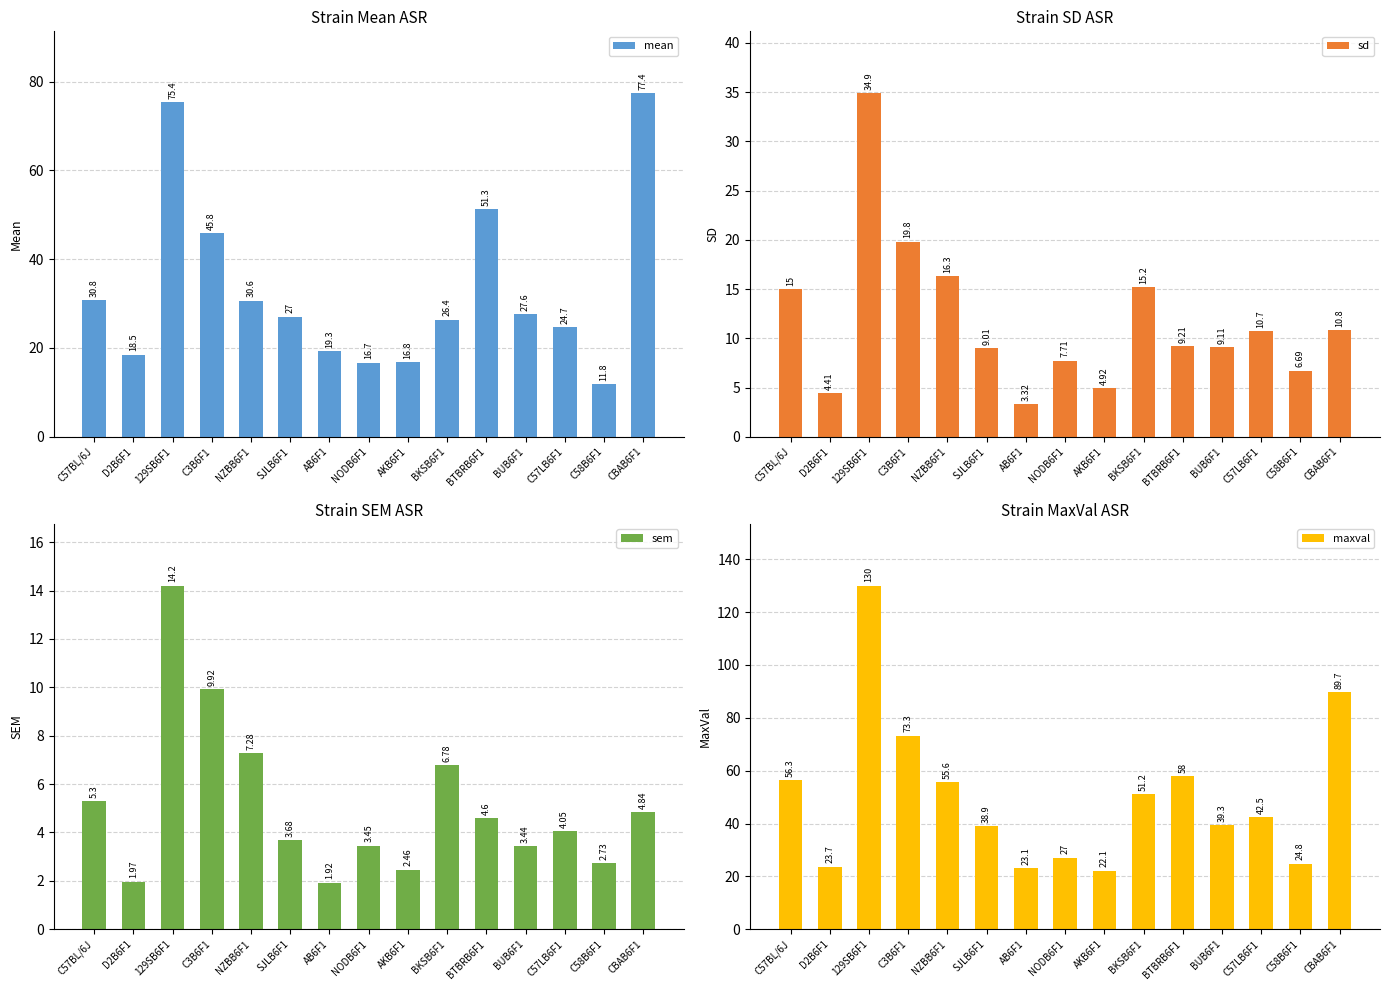

Reading left to right, what are all the values shown in this chart?

mean: 30.8	18.5	75.4	45.8	30.6	27.0	19.3	16.7	16.8	26.4	51.3	27.6	24.7	11.8	77.4
sd: 15.0	4.4	34.9	19.8	16.3	9.0	3.3	7.7	4.9	15.2	9.2	9.1	10.7	6.7	10.8
sem: 5.3	2.0	14.2	9.9	7.3	3.7	1.9	3.5	2.5	6.8	4.6	3.4	4.0	2.7	4.8
maxval: 56.3	23.7	130.0	73.3	55.6	38.9	23.1	27.0	22.1	51.2	58.0	39.3	42.5	24.8	89.7